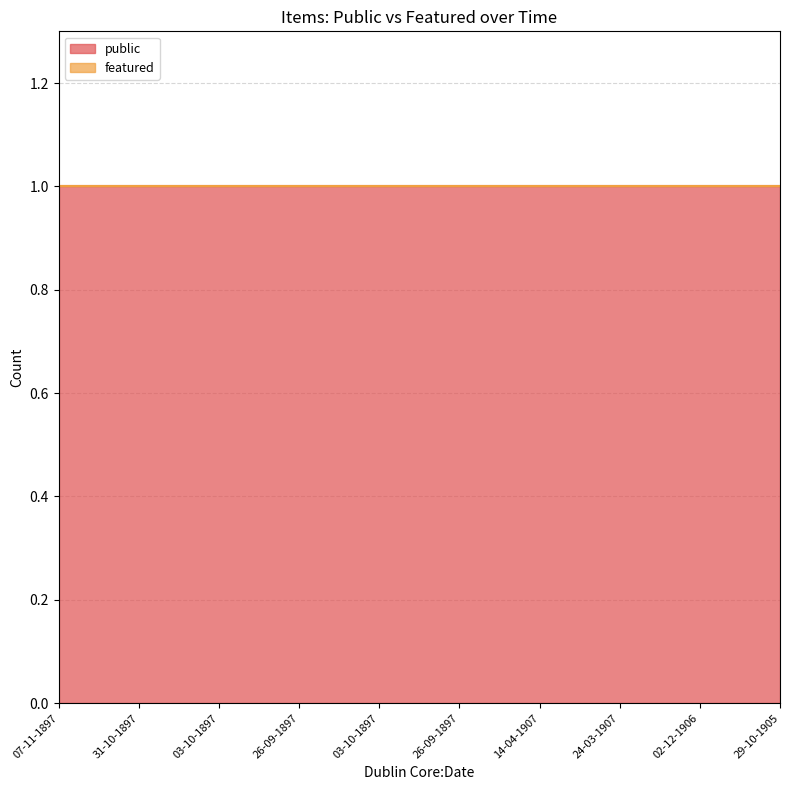

List the series in order of their overall mean, lowest first.

featured, public